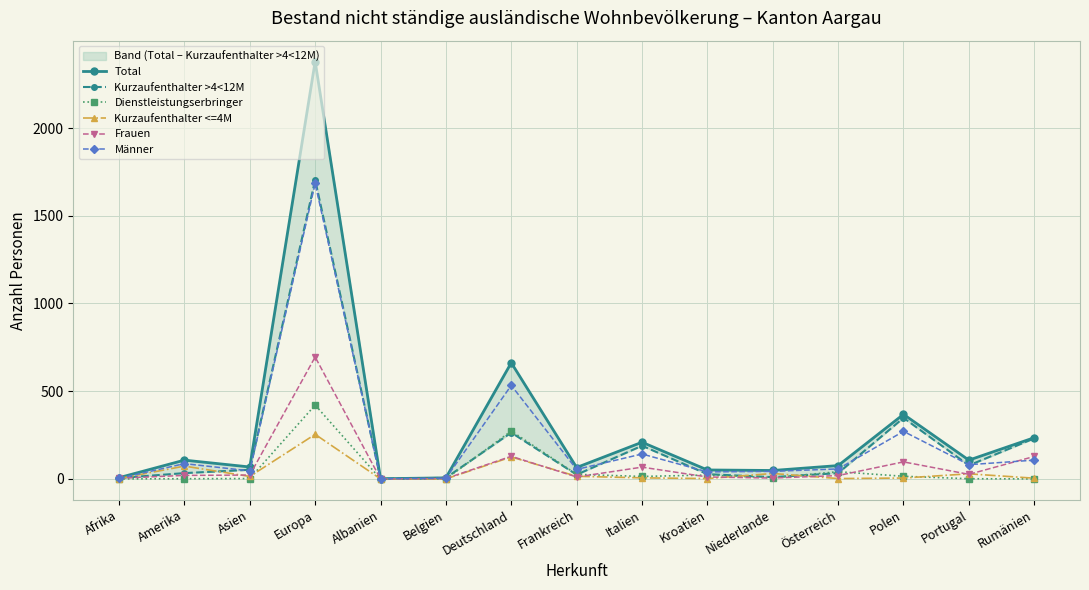

Rank the series at Kroatien from lowest to highest value.

Kurzaufenthalter <=4M, Frauen, Dienstleistungserbringer, Kurzaufenthalter >4<12M, Männer, Total